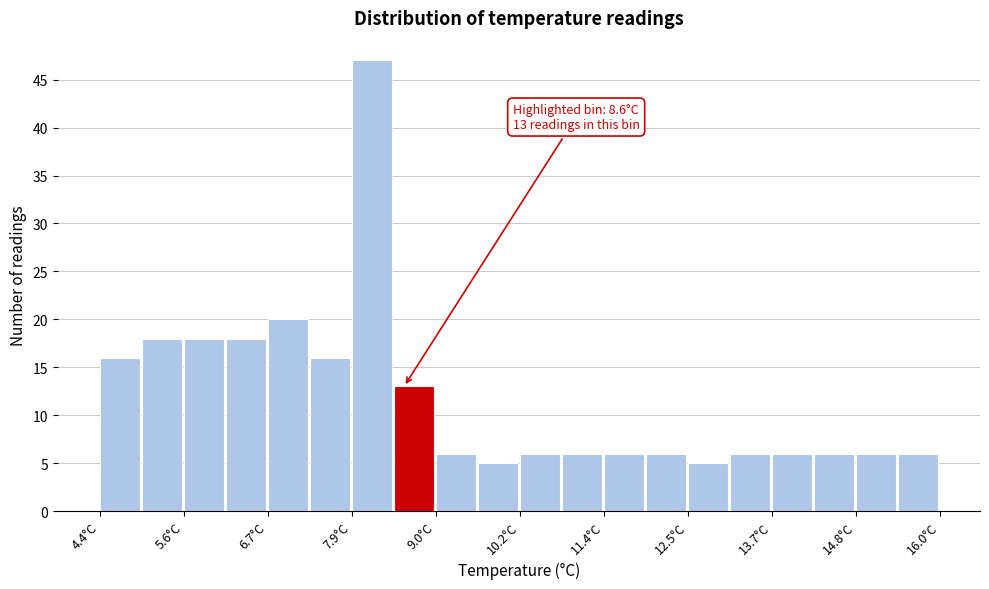

Around what value on the x-axis is the tallest bar? Give the approximate position of its centre, as read against the axis.

8.2